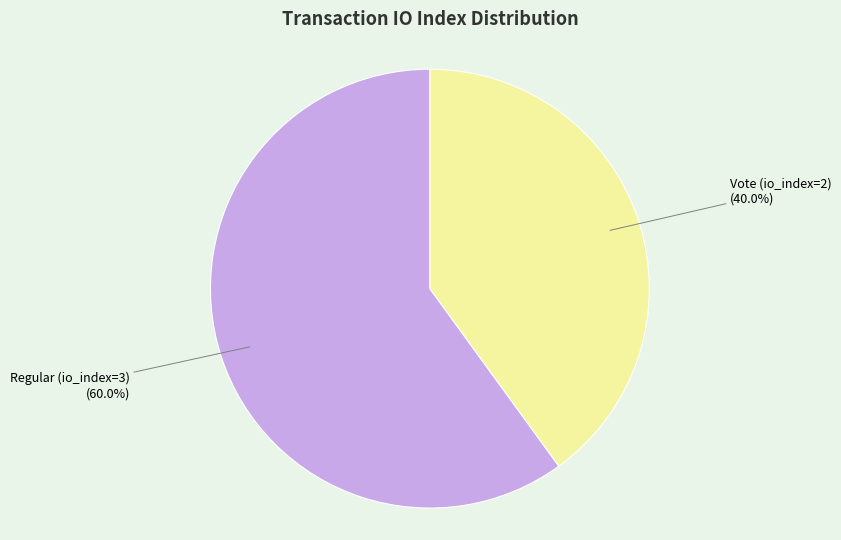

Does any single category account for the majority?

Yes